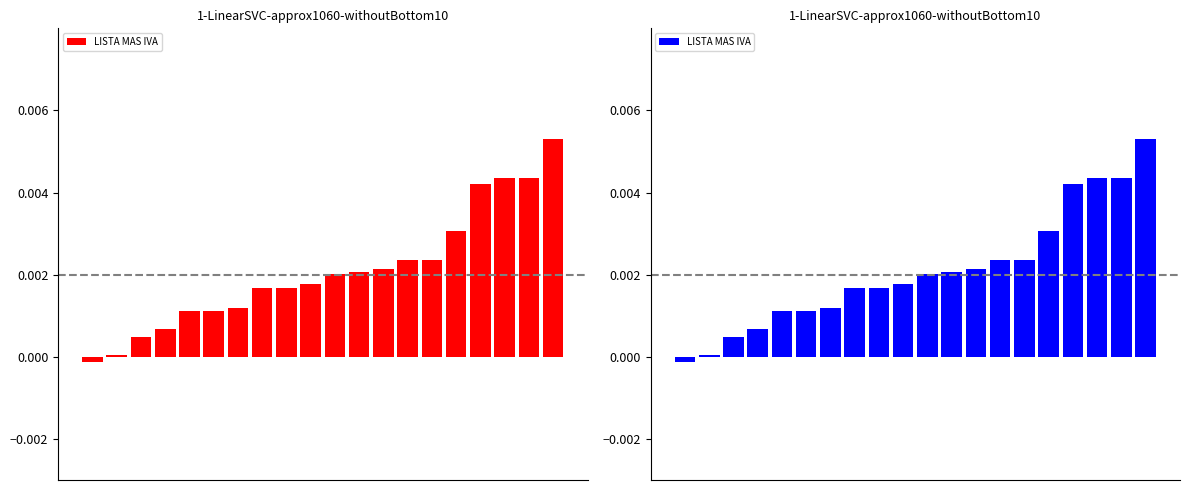

Between 15 and 18, which is larger?

18